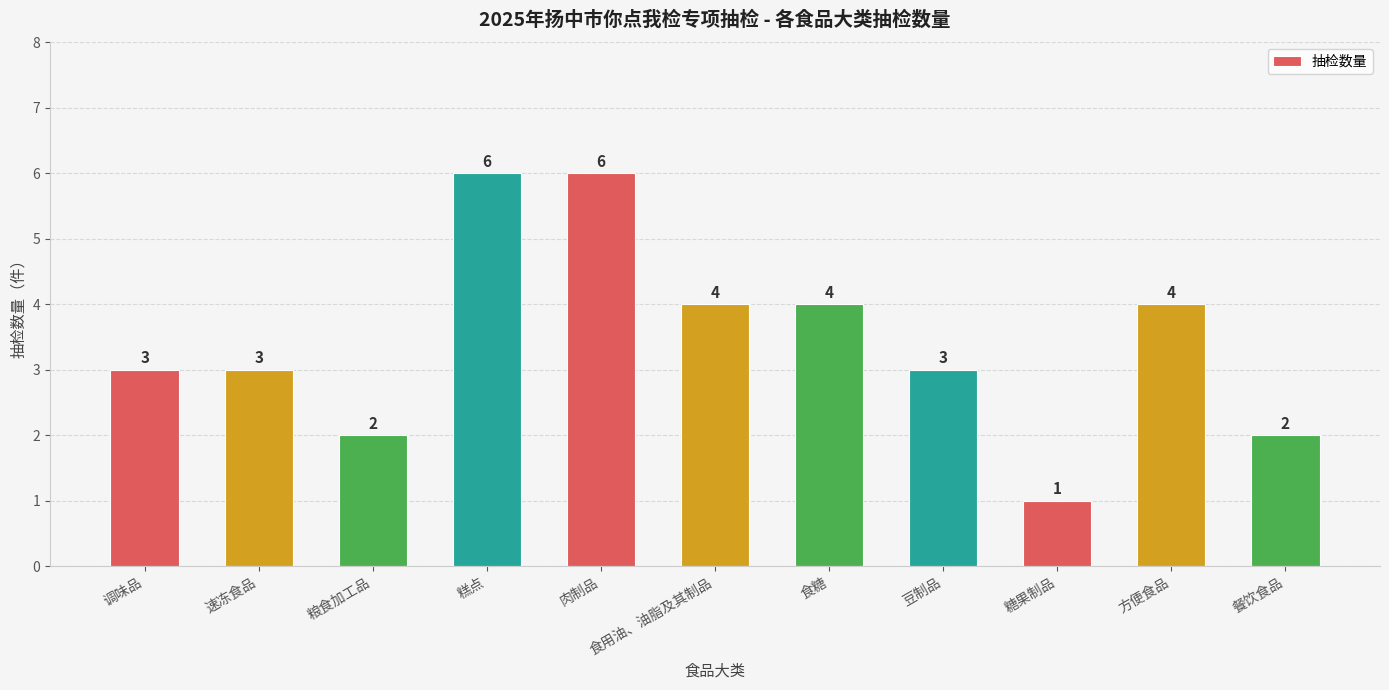

What is the difference between the second highest and minimum values?

5